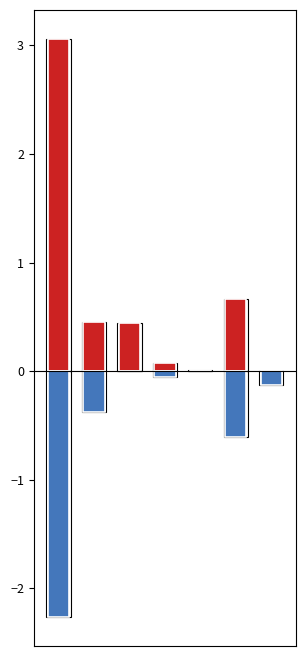

Between 1 and 6, which is larger?

6